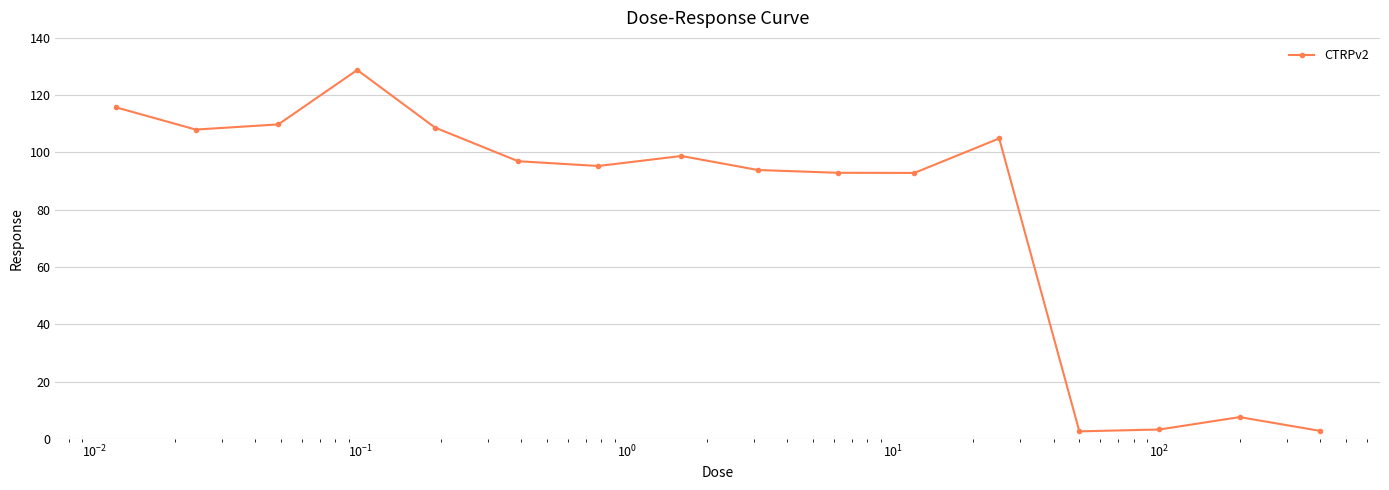

What is the greatest value displayed?

128.8